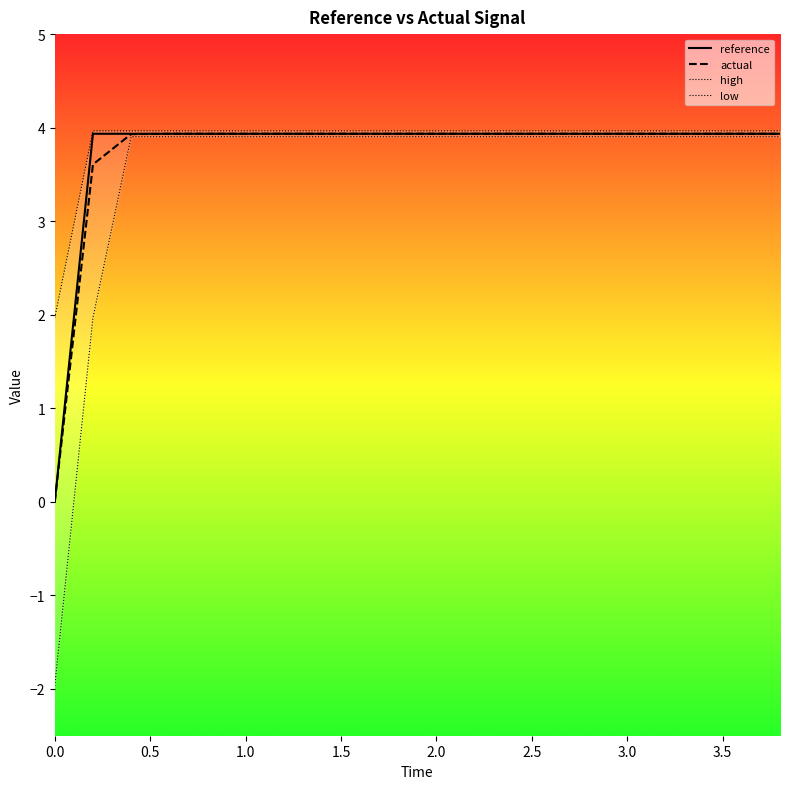

What is the maximum value for actual?

3.9